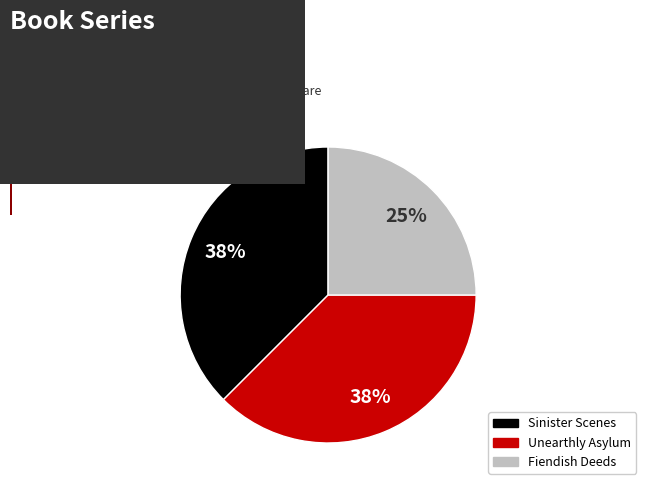

Does Sinister Scenes account for over 50% of the chart?

No